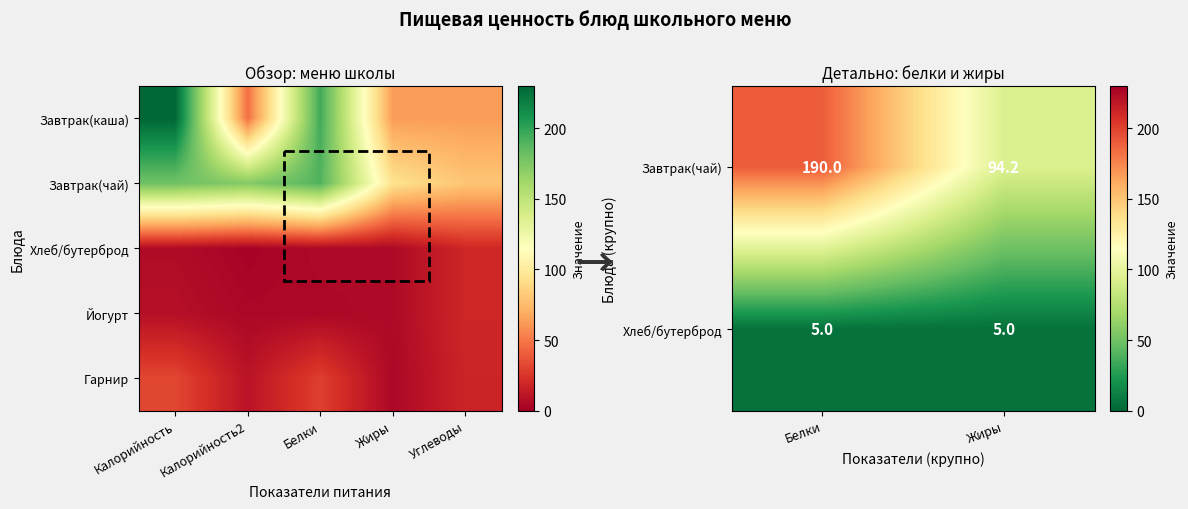

Is the value of Углеводы at Белки greater than the value of суп с лапшой at Белки?

No